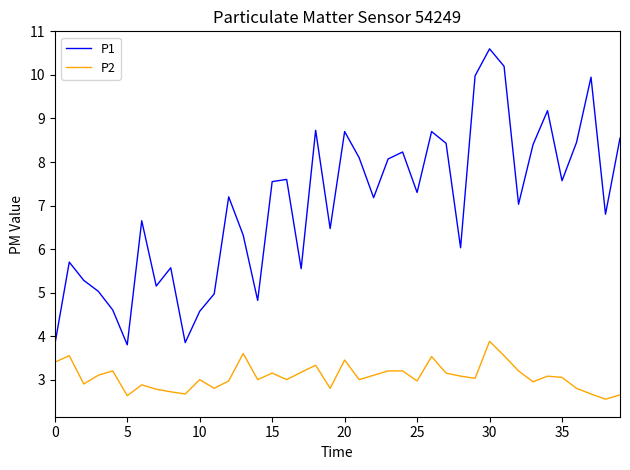

What is the highest value of the P1 series?

10.6